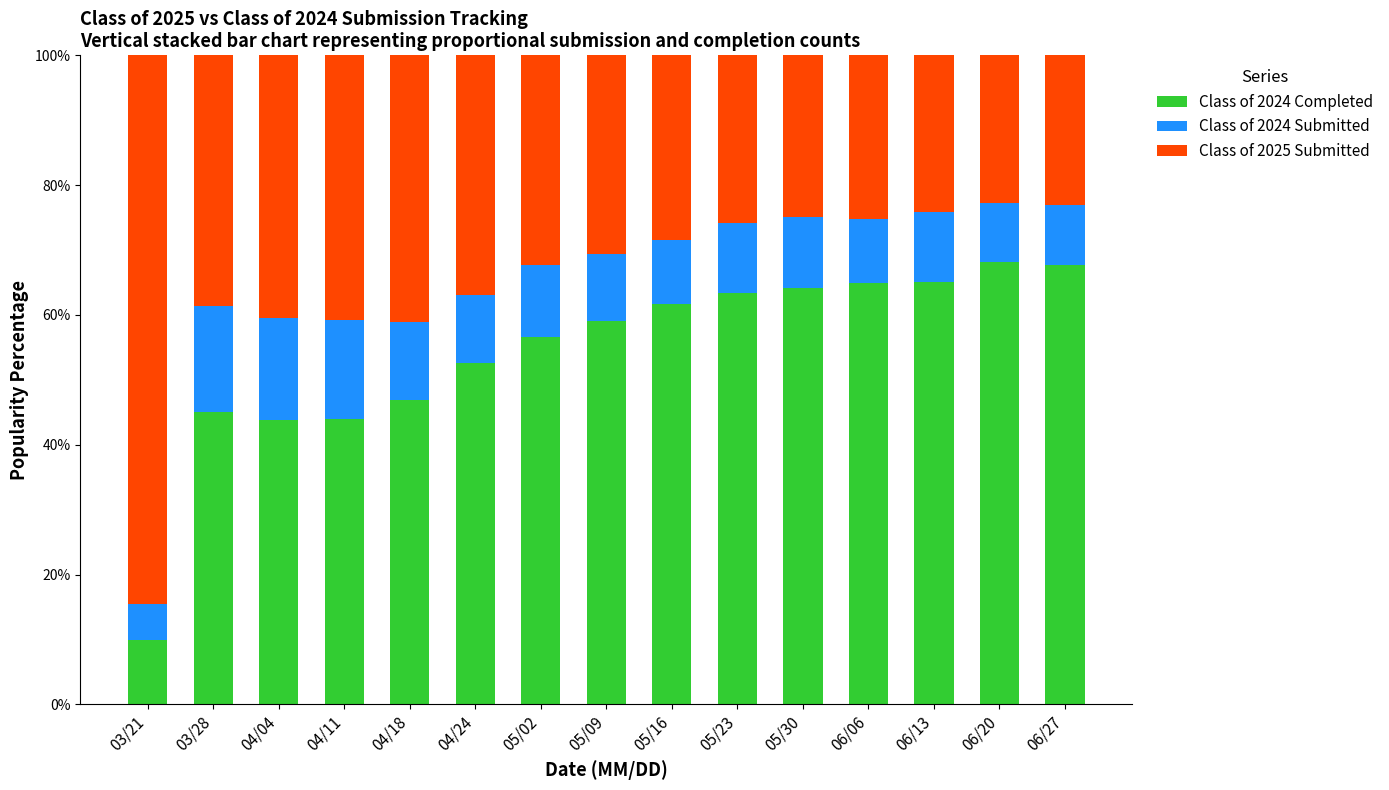

What is the total value across all series at 03/21?

100.0